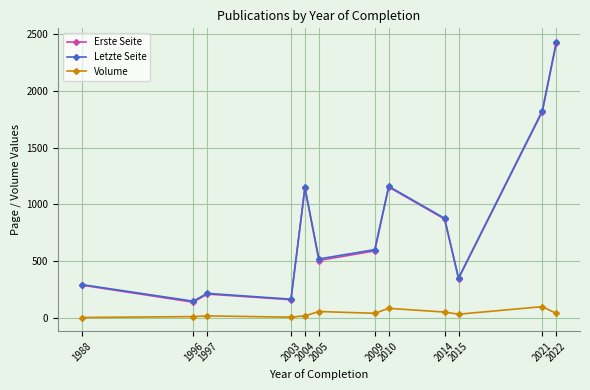

Is this an area chart (filled region under the line)?

No